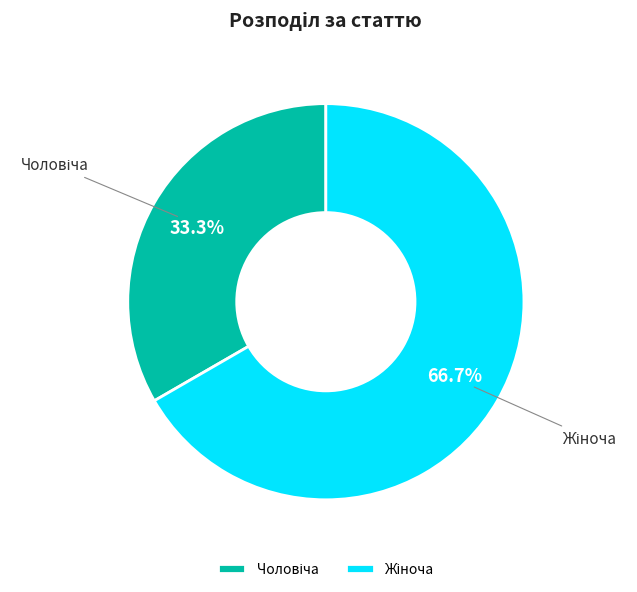

Is there a majority slice in this chart?

Yes